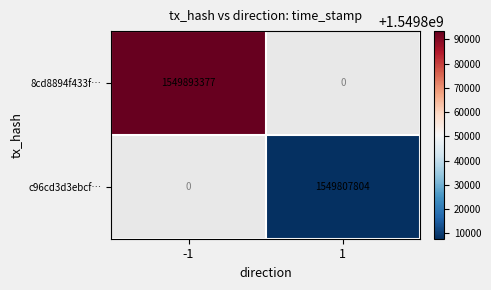

The value of 8cd8894f433f… at -1 is 2379607331. True or false?

False